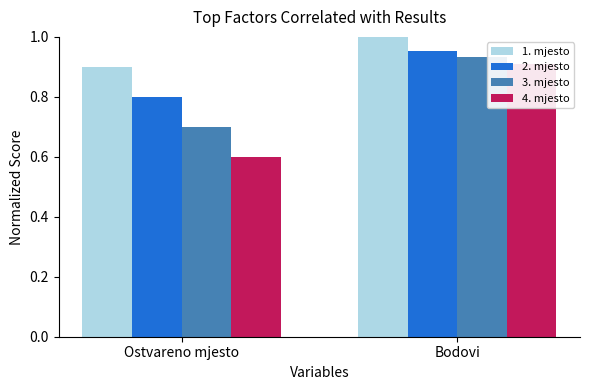

Which category has the highest value in the 3. mjesto series?

Bodovi